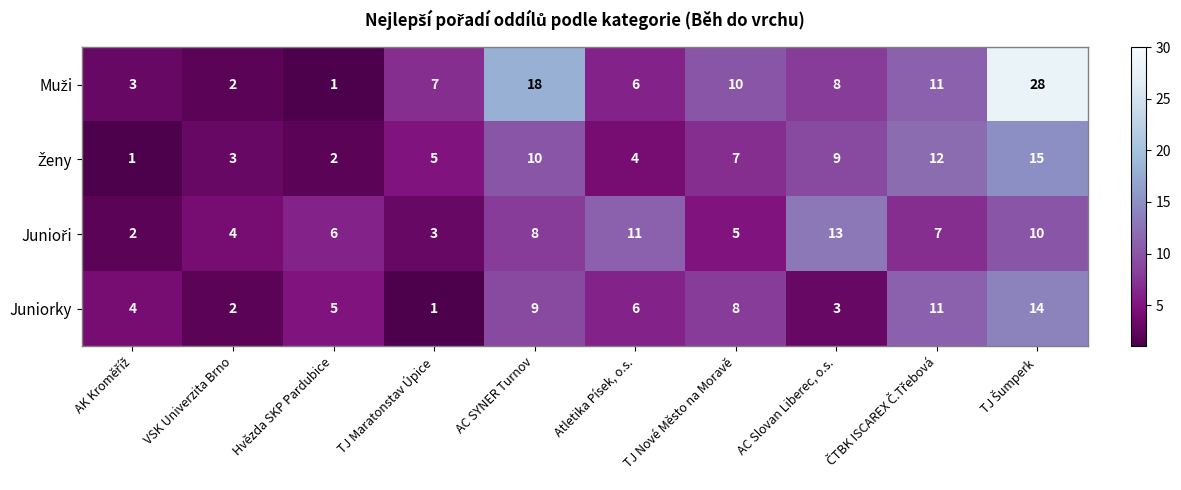

What is the sum of the Juniorky values at AC Slovan Liberec, o.s. and Hvězda SKP Pardubice?

8